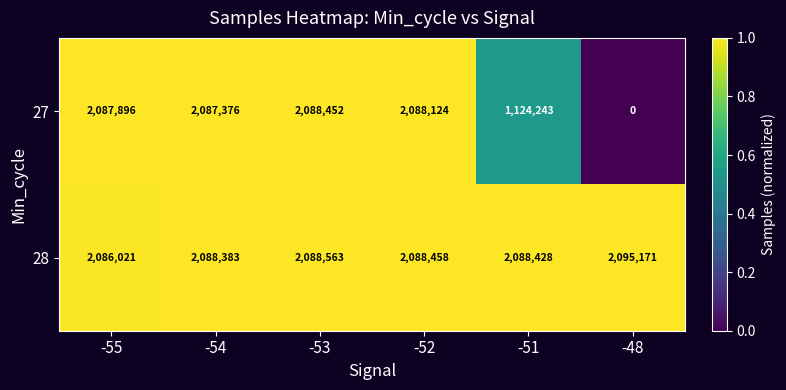

Which series has the widest spread of values?

27